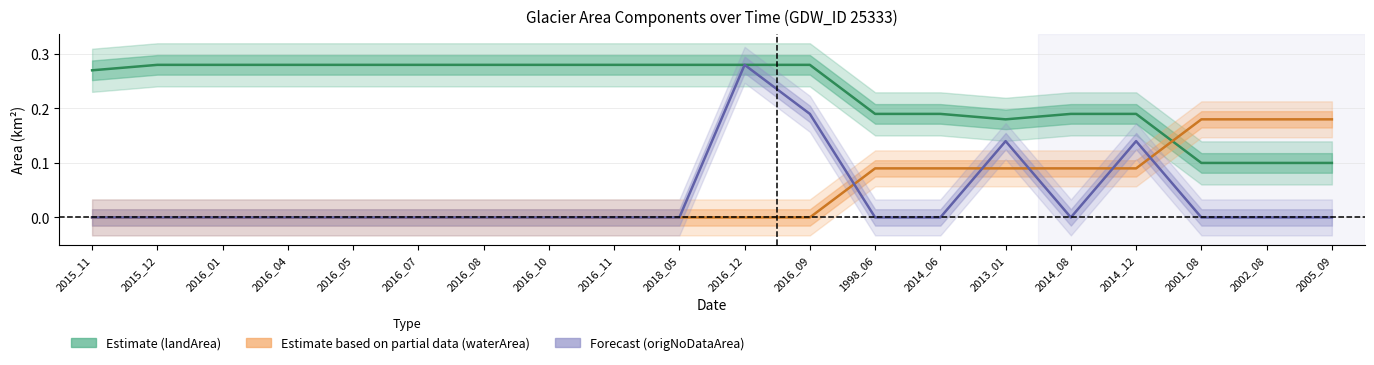

What is the spread (max minus min) of values at 2016_05?

0.3